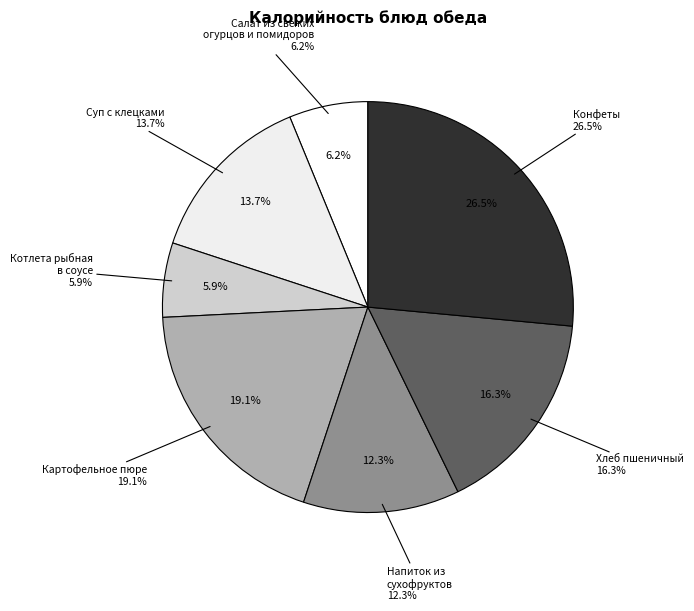

To the nearest percent, what percentage of the pie is Хлеб пшеничный?

16%